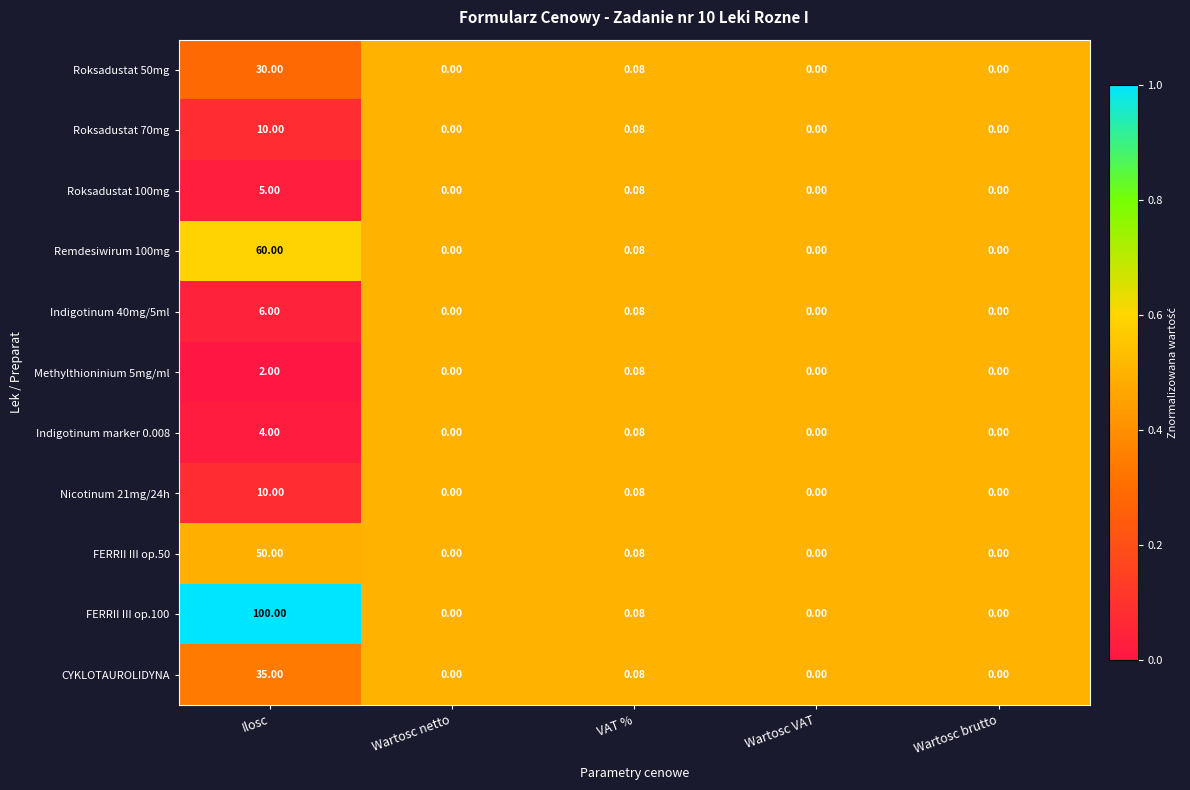

At which category does the chart reach its peak across all series?

Ilosc